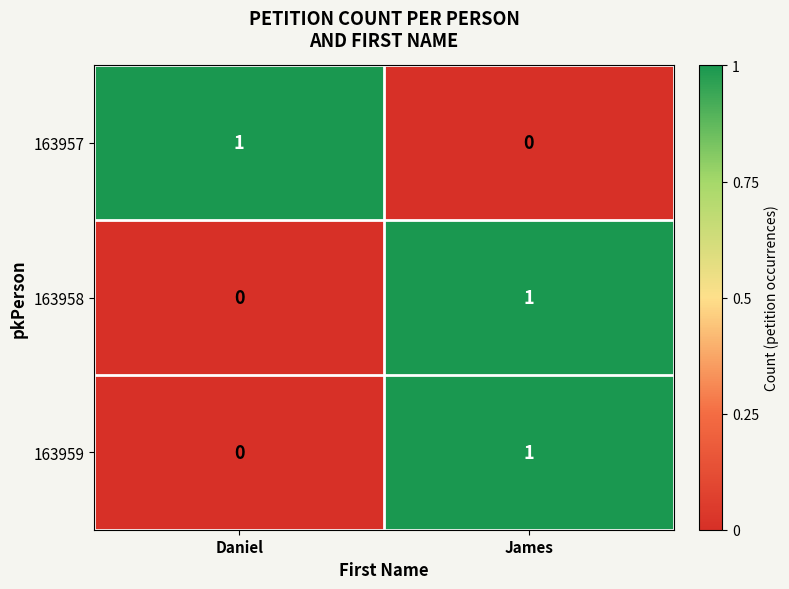

Where is 163958 nearest to the value 0?

Daniel